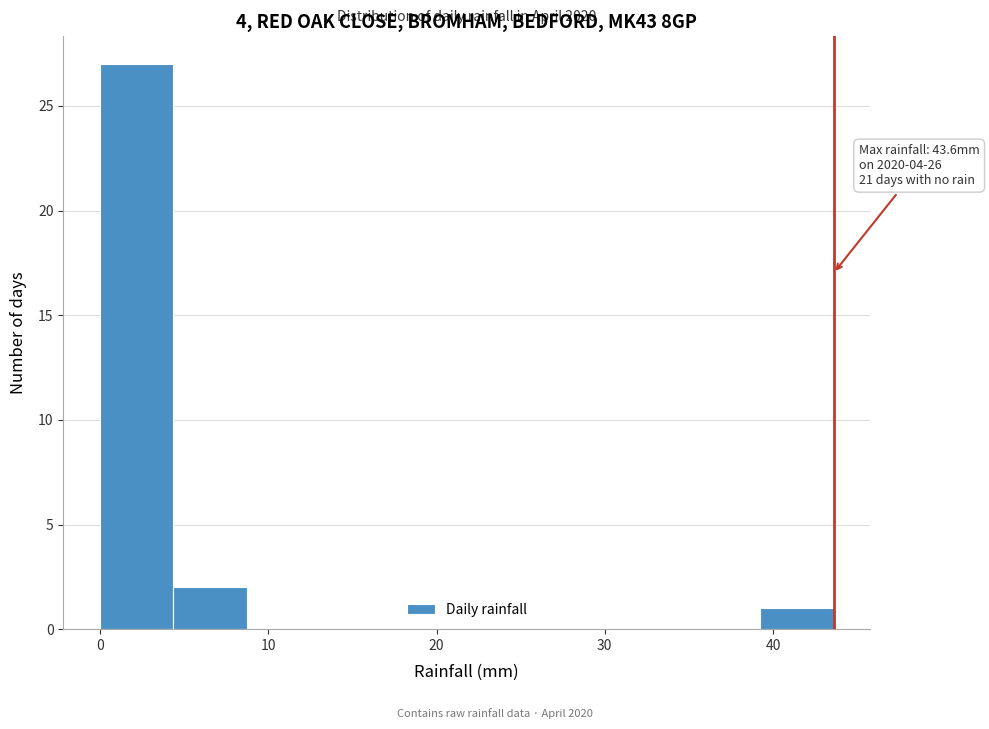

Over which range of the x-axis is the bar tallest?

0 to 4